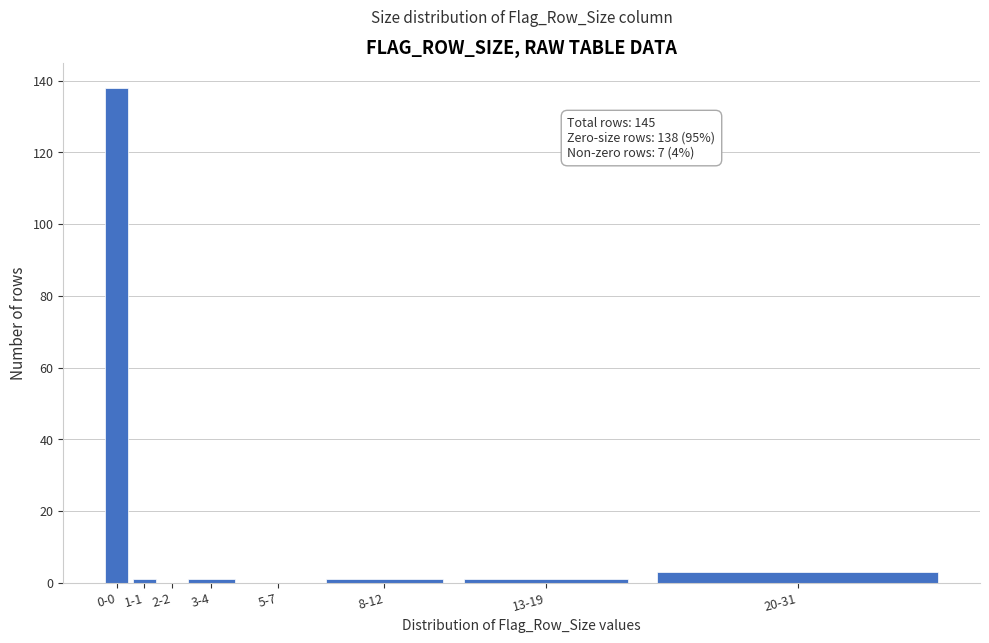

Reading right to left, extract all data points from this chart.

20-31=3	13-19=1	8-12=1	5-7=0	3-4=1	2-2=0	1-1=1	0-0=138